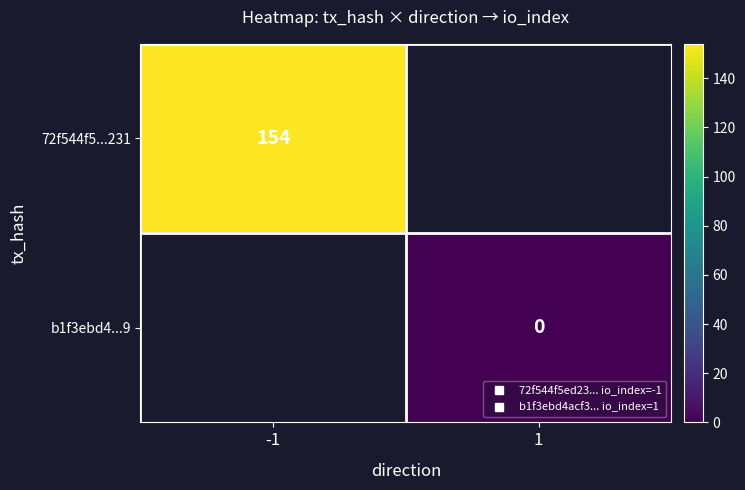

Which has a higher value, 1 or -1?

-1